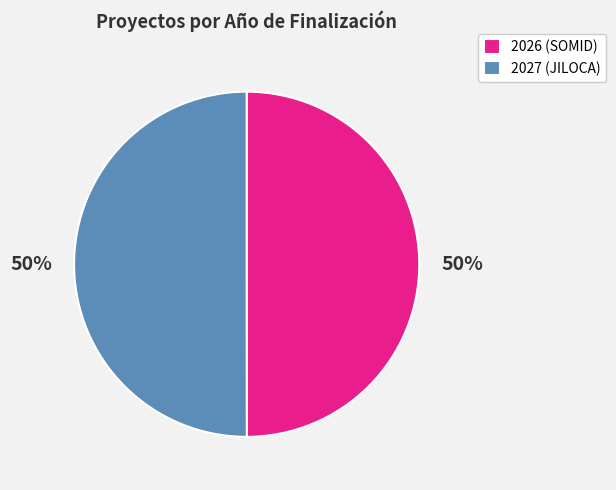

Is the sum of 2026 (SOMID) and 2027 (JILOCA) greater than half?

Yes